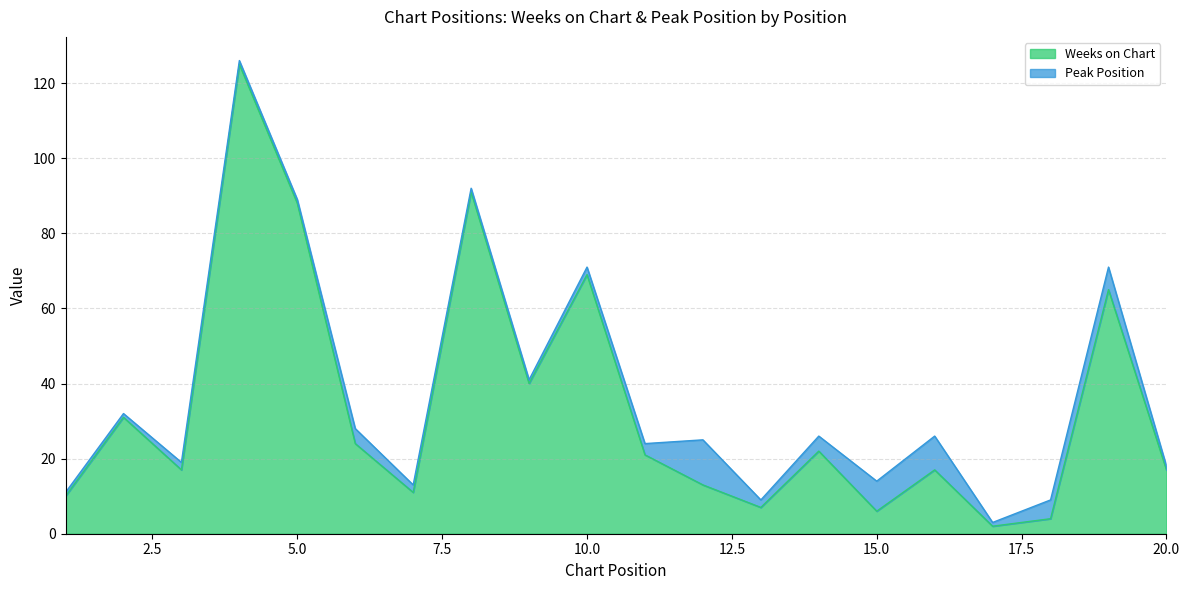

What is the value of the 18th point from the left?

4